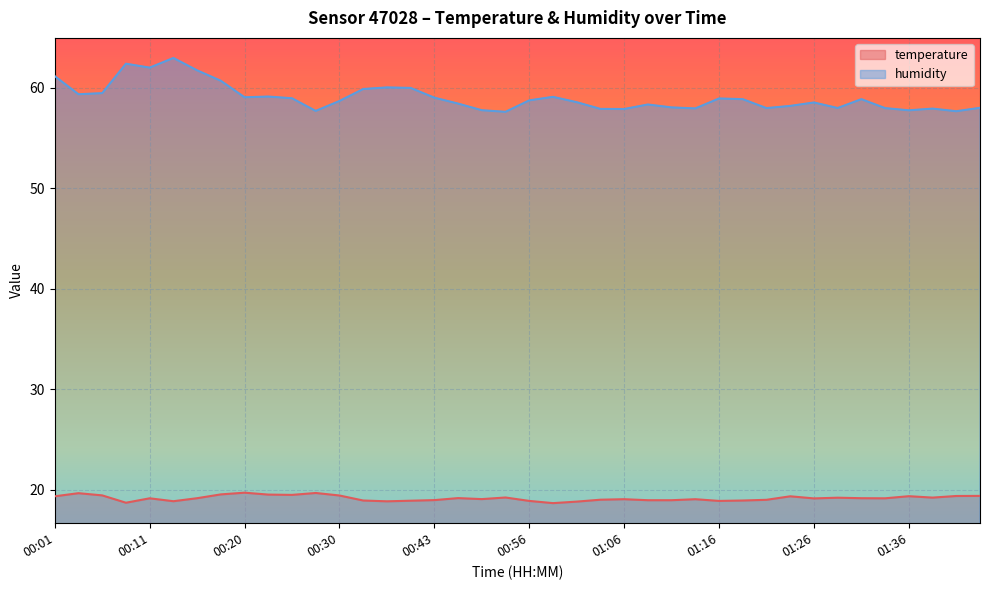

What is the label of the 40th point from the right?

00:01